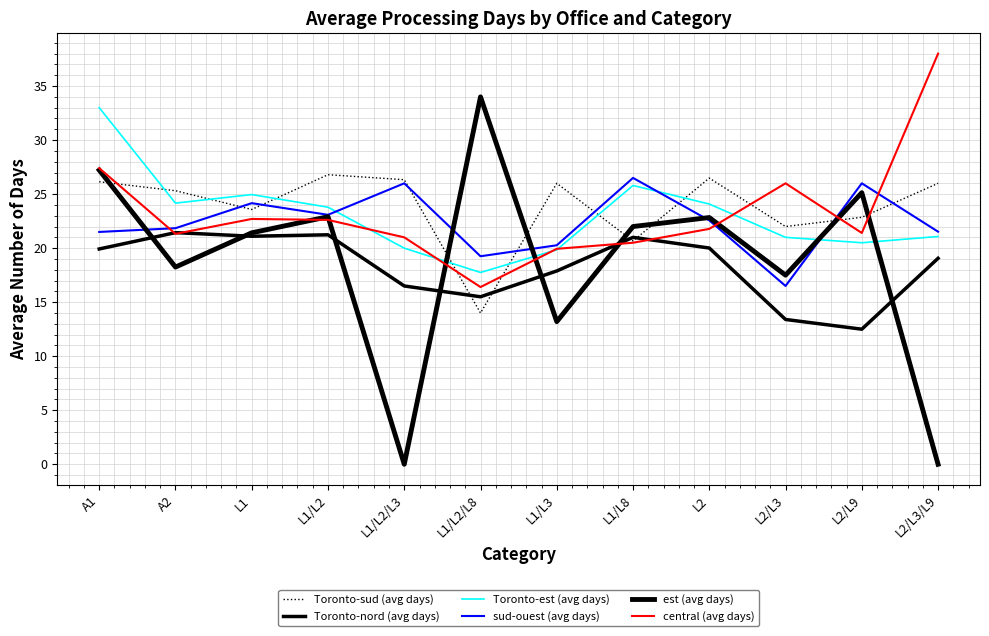

What is the value of the Toronto-est (avg days) point at the 9th from the left?

24.1